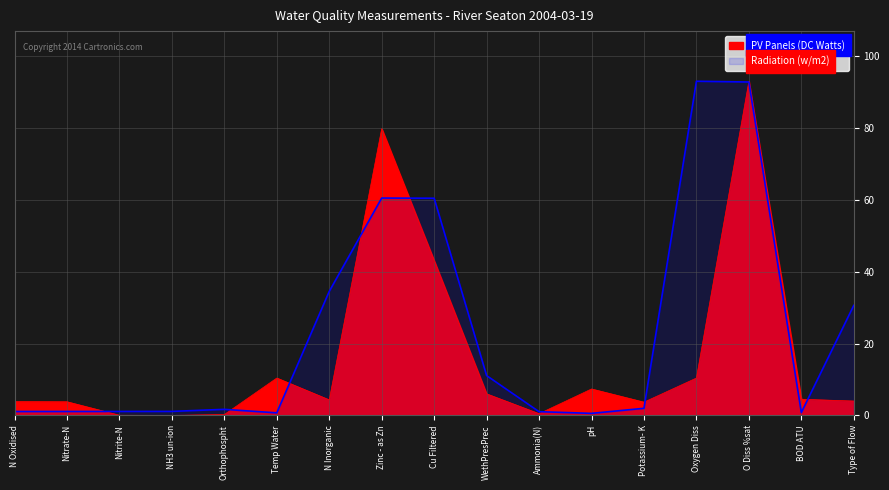

Which series has the largest total across all categories?

Radiation (w/m2)